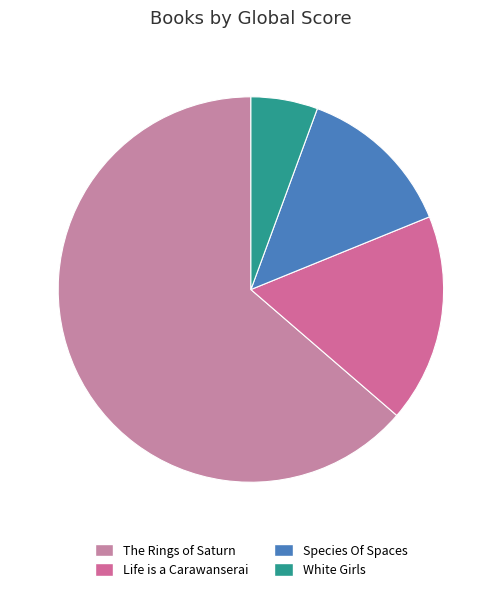

Which has a higher value, Life is a Carawanserai or White Girls?

Life is a Carawanserai